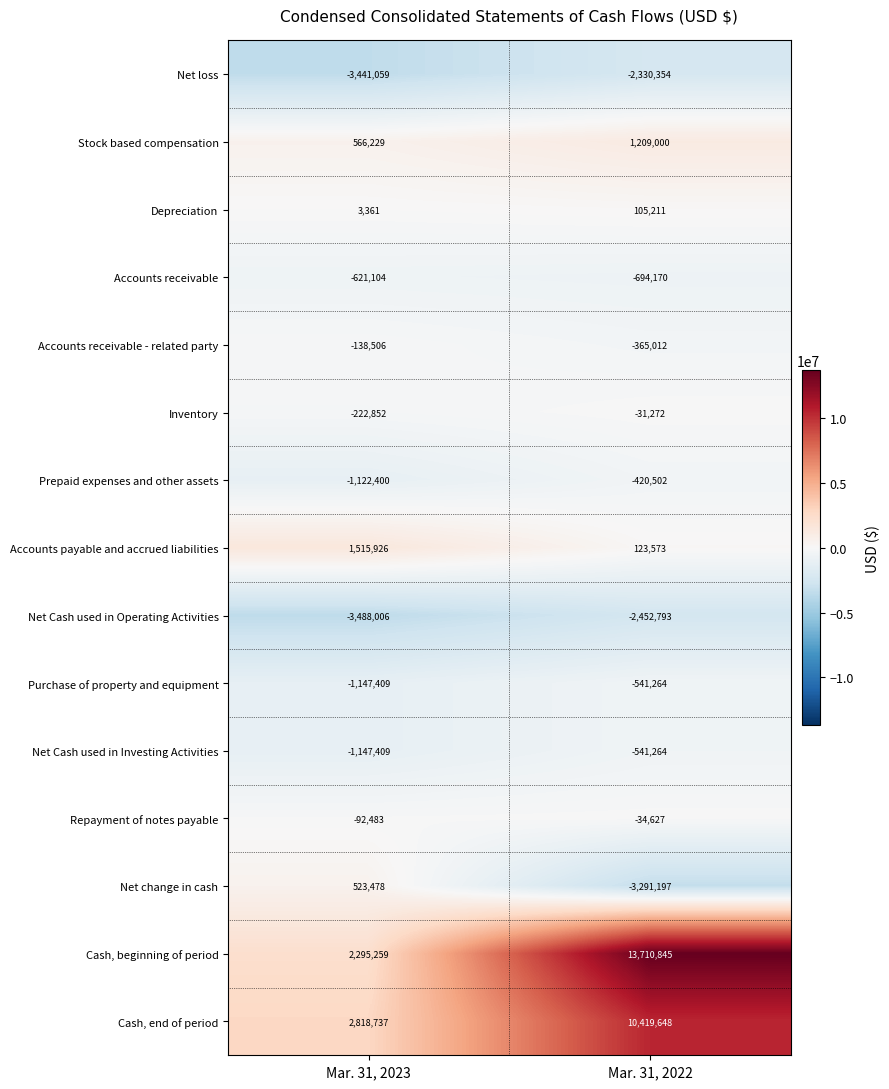

Reading right to left, list all the values displayed in this chart.

Net loss: Mar. 31, 2022=-2330354	Mar. 31, 2023=-3441059
Stock based compensation: Mar. 31, 2022=1209000	Mar. 31, 2023=566229
Depreciation: Mar. 31, 2022=105211	Mar. 31, 2023=3361
Accounts receivable: Mar. 31, 2022=-694170	Mar. 31, 2023=-621104
Accounts receivable - related party: Mar. 31, 2022=-365012	Mar. 31, 2023=-138506
Inventory: Mar. 31, 2022=-31272	Mar. 31, 2023=-222852
Prepaid expenses and other assets: Mar. 31, 2022=-420502	Mar. 31, 2023=-1122400
Accounts payable and accrued liabilities: Mar. 31, 2022=123573	Mar. 31, 2023=1515926
Net Cash used in Operating Activities: Mar. 31, 2022=-2452793	Mar. 31, 2023=-3488006
Purchase of property and equipment: Mar. 31, 2022=-541264	Mar. 31, 2023=-1147409
Net Cash used in Investing Activities: Mar. 31, 2022=-541264	Mar. 31, 2023=-1147409
Repayment of notes payable: Mar. 31, 2022=-34627	Mar. 31, 2023=-92483
Net change in cash: Mar. 31, 2022=-3291197	Mar. 31, 2023=523478
Cash, beginning of period: Mar. 31, 2022=13710845	Mar. 31, 2023=2295259
Cash, end of period: Mar. 31, 2022=10419648	Mar. 31, 2023=2818737